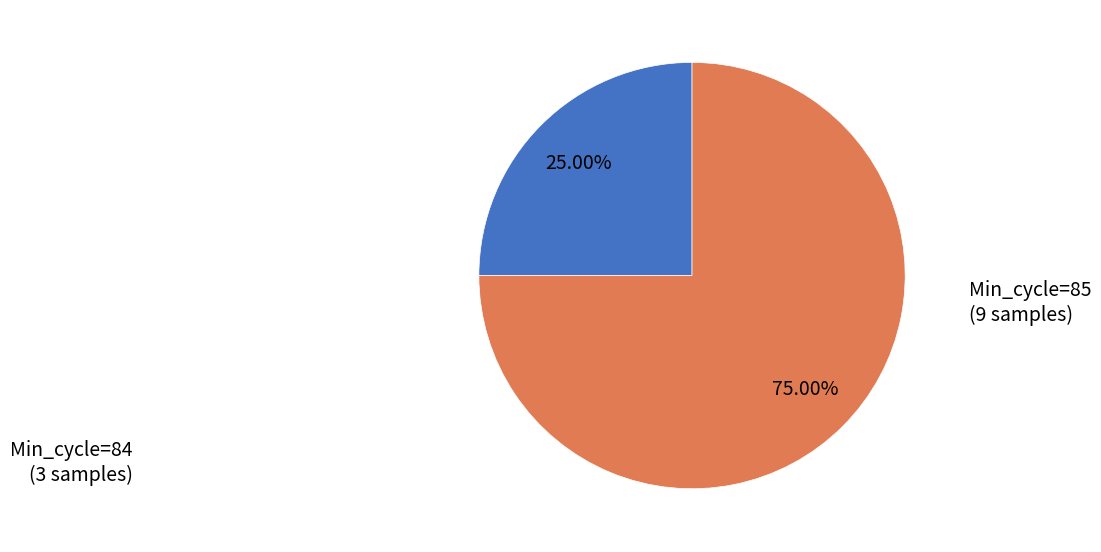

How many segments does this pie chart have?

2